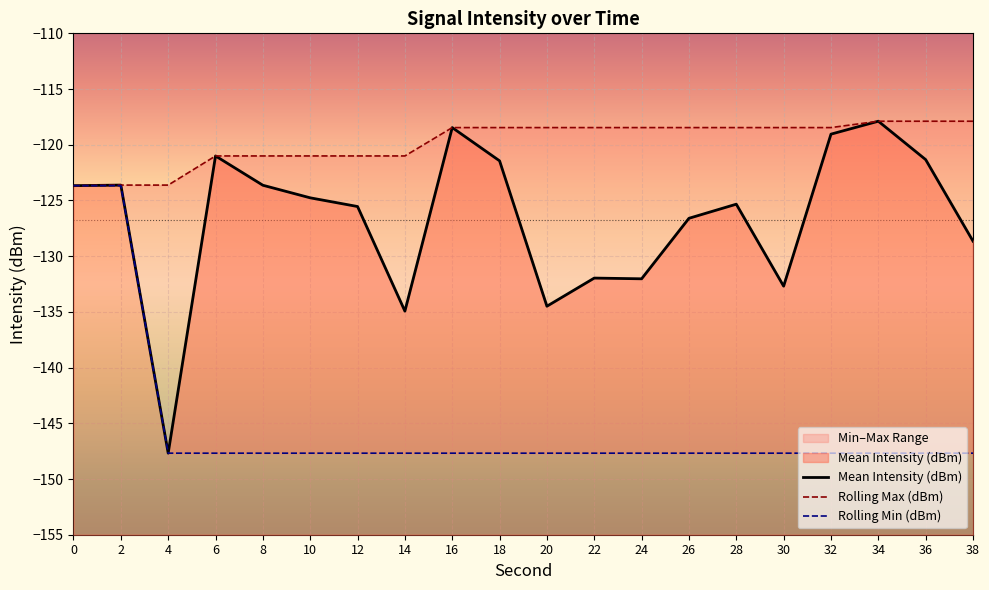

List the labels in order of Rolling Max (dBm) value, largest first.

34, 36, 38, 16, 18, 20, 22, 24, 26, 28, 30, 32, 6, 8, 10, 12, 14, 2, 4, 0